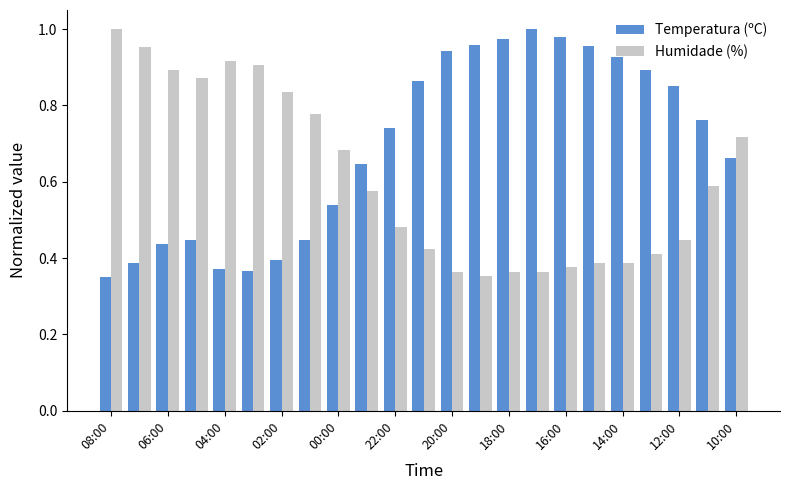

At how many categories does at least one series exceed 0?

23